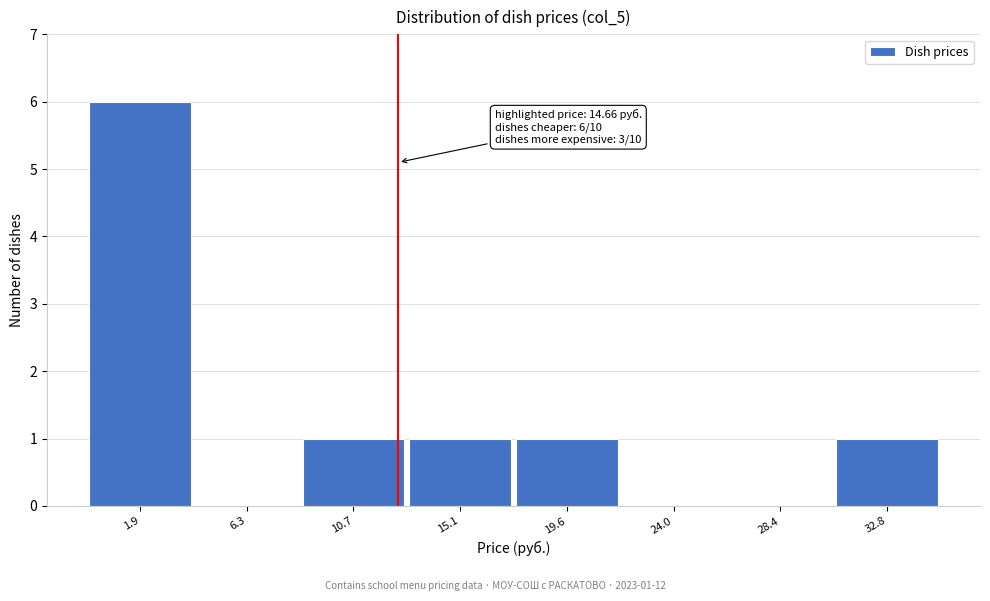

Reading left to right, transcribe all the data shown in this chart.

1.9=6	6.3=0	10.7=1	15.1=1	19.6=1	24.0=0	28.4=0	32.8=1